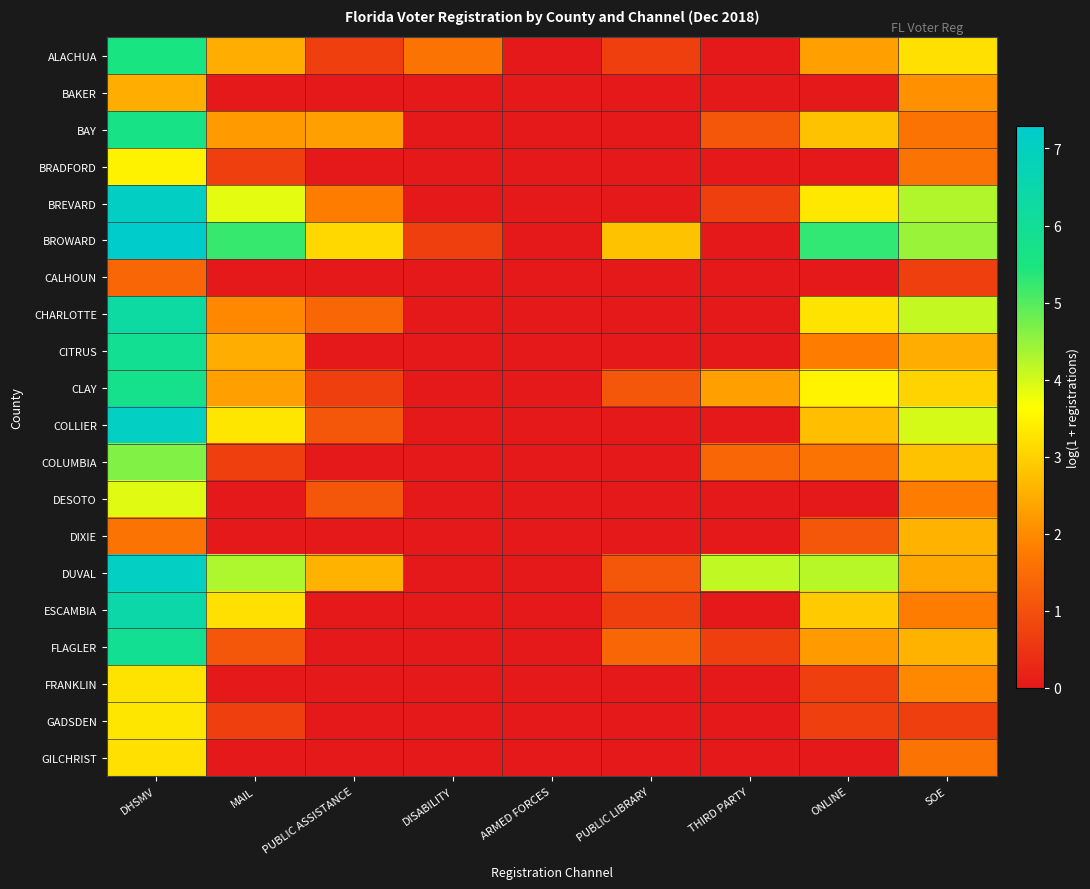

Reading right to left, what are all the values shown in this chart?

ALACHUA: SOE=3.2	ONLINE=2.3	THIRD PARTY=0.0	PUBLIC LIBRARY=0.7	ARMED FORCES=0.0	DISABILITY=1.6	PUBLIC ASSISTANCE=0.7	MAIL=2.5	DHSMV=5.5
BAKER: SOE=2.1	ONLINE=0.0	THIRD PARTY=0.0	PUBLIC LIBRARY=0.0	ARMED FORCES=0.0	DISABILITY=0.0	PUBLIC ASSISTANCE=0.0	MAIL=0.0	DHSMV=2.5
BAY: SOE=1.6	ONLINE=2.8	THIRD PARTY=1.1	PUBLIC LIBRARY=0.0	ARMED FORCES=0.0	DISABILITY=0.0	PUBLIC ASSISTANCE=2.3	MAIL=2.2	DHSMV=5.6
BRADFORD: SOE=1.6	ONLINE=0.0	THIRD PARTY=0.0	PUBLIC LIBRARY=0.0	ARMED FORCES=0.0	DISABILITY=0.0	PUBLIC ASSISTANCE=0.0	MAIL=0.7	DHSMV=3.5
BREVARD: SOE=4.3	ONLINE=3.3	THIRD PARTY=0.7	PUBLIC LIBRARY=0.0	ARMED FORCES=0.0	DISABILITY=0.0	PUBLIC ASSISTANCE=1.8	MAIL=3.9	DHSMV=7.1
BROWARD: SOE=4.5	ONLINE=5.3	THIRD PARTY=0.0	PUBLIC LIBRARY=2.8	ARMED FORCES=0.0	DISABILITY=0.7	PUBLIC ASSISTANCE=3.1	MAIL=5.2	DHSMV=7.3
CALHOUN: SOE=0.7	ONLINE=0.0	THIRD PARTY=0.0	PUBLIC LIBRARY=0.0	ARMED FORCES=0.0	DISABILITY=0.0	PUBLIC ASSISTANCE=0.0	MAIL=0.0	DHSMV=1.4
CHARLOTTE: SOE=4.1	ONLINE=3.3	THIRD PARTY=0.0	PUBLIC LIBRARY=0.0	ARMED FORCES=0.0	DISABILITY=0.0	PUBLIC ASSISTANCE=1.4	MAIL=1.9	DHSMV=6.3
CITRUS: SOE=2.5	ONLINE=1.8	THIRD PARTY=0.0	PUBLIC LIBRARY=0.0	ARMED FORCES=0.0	DISABILITY=0.0	PUBLIC ASSISTANCE=0.0	MAIL=2.5	DHSMV=5.9
CLAY: SOE=3.0	ONLINE=3.5	THIRD PARTY=2.3	PUBLIC LIBRARY=1.1	ARMED FORCES=0.0	DISABILITY=0.0	PUBLIC ASSISTANCE=0.7	MAIL=2.3	DHSMV=5.8
COLLIER: SOE=4.0	ONLINE=2.7	THIRD PARTY=0.0	PUBLIC LIBRARY=0.0	ARMED FORCES=0.0	DISABILITY=0.0	PUBLIC ASSISTANCE=1.1	MAIL=3.3	DHSMV=7.0
COLUMBIA: SOE=2.8	ONLINE=1.6	THIRD PARTY=1.4	PUBLIC LIBRARY=0.0	ARMED FORCES=0.0	DISABILITY=0.0	PUBLIC ASSISTANCE=0.0	MAIL=0.7	DHSMV=4.6
DESOTO: SOE=1.8	ONLINE=0.0	THIRD PARTY=0.0	PUBLIC LIBRARY=0.0	ARMED FORCES=0.0	DISABILITY=0.0	PUBLIC ASSISTANCE=1.1	MAIL=0.0	DHSMV=3.9
DIXIE: SOE=2.6	ONLINE=1.1	THIRD PARTY=0.0	PUBLIC LIBRARY=0.0	ARMED FORCES=0.0	DISABILITY=0.0	PUBLIC ASSISTANCE=0.0	MAIL=0.0	DHSMV=1.6
DUVAL: SOE=2.4	ONLINE=4.2	THIRD PARTY=4.2	PUBLIC LIBRARY=1.1	ARMED FORCES=0.0	DISABILITY=0.0	PUBLIC ASSISTANCE=2.6	MAIL=4.3	DHSMV=7.1
ESCAMBIA: SOE=1.8	ONLINE=2.9	THIRD PARTY=0.0	PUBLIC LIBRARY=0.7	ARMED FORCES=0.0	DISABILITY=0.0	PUBLIC ASSISTANCE=0.0	MAIL=3.2	DHSMV=6.5
FLAGLER: SOE=2.6	ONLINE=2.2	THIRD PARTY=0.7	PUBLIC LIBRARY=1.4	ARMED FORCES=0.0	DISABILITY=0.0	PUBLIC ASSISTANCE=0.0	MAIL=1.1	DHSMV=5.9
FRANKLIN: SOE=1.9	ONLINE=0.7	THIRD PARTY=0.0	PUBLIC LIBRARY=0.0	ARMED FORCES=0.0	DISABILITY=0.0	PUBLIC ASSISTANCE=0.0	MAIL=0.0	DHSMV=3.3
GADSDEN: SOE=0.7	ONLINE=0.7	THIRD PARTY=0.0	PUBLIC LIBRARY=0.0	ARMED FORCES=0.0	DISABILITY=0.0	PUBLIC ASSISTANCE=0.0	MAIL=0.7	DHSMV=3.3
GILCHRIST: SOE=1.6	ONLINE=0.0	THIRD PARTY=0.0	PUBLIC LIBRARY=0.0	ARMED FORCES=0.0	DISABILITY=0.0	PUBLIC ASSISTANCE=0.0	MAIL=0.0	DHSMV=3.2